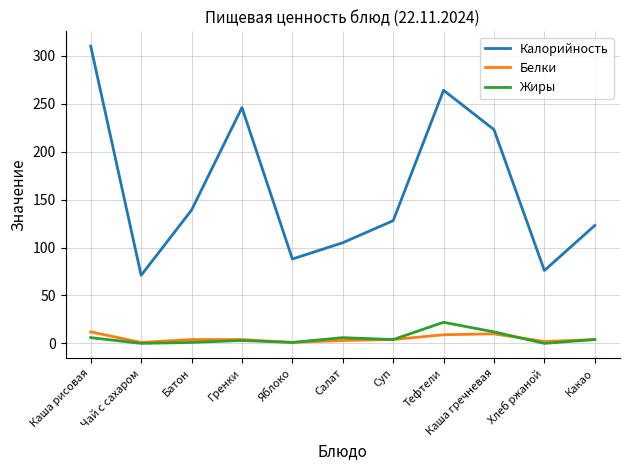

Which series has the widest spread of values?

Калорийность